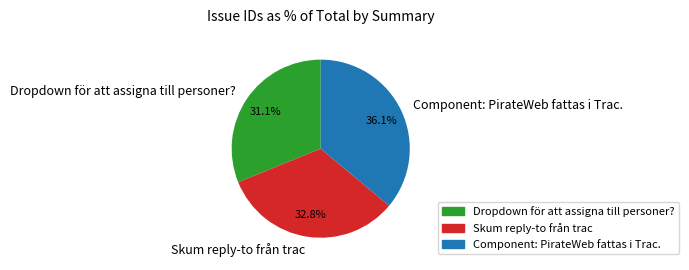

How many slices are in this pie chart?

3